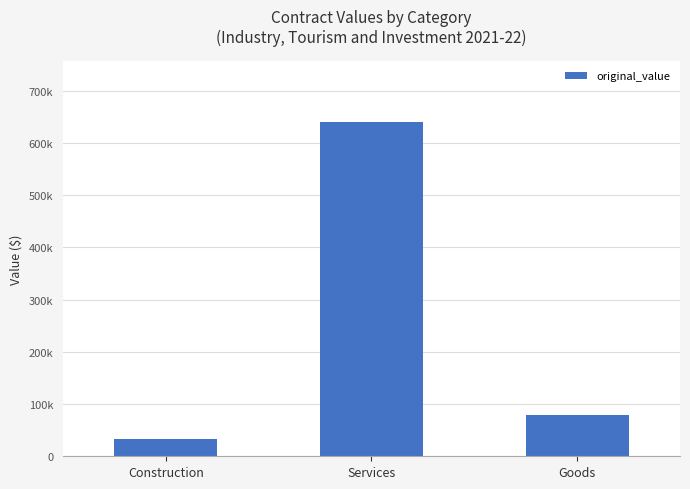

Does the chart contain any negative values?

No